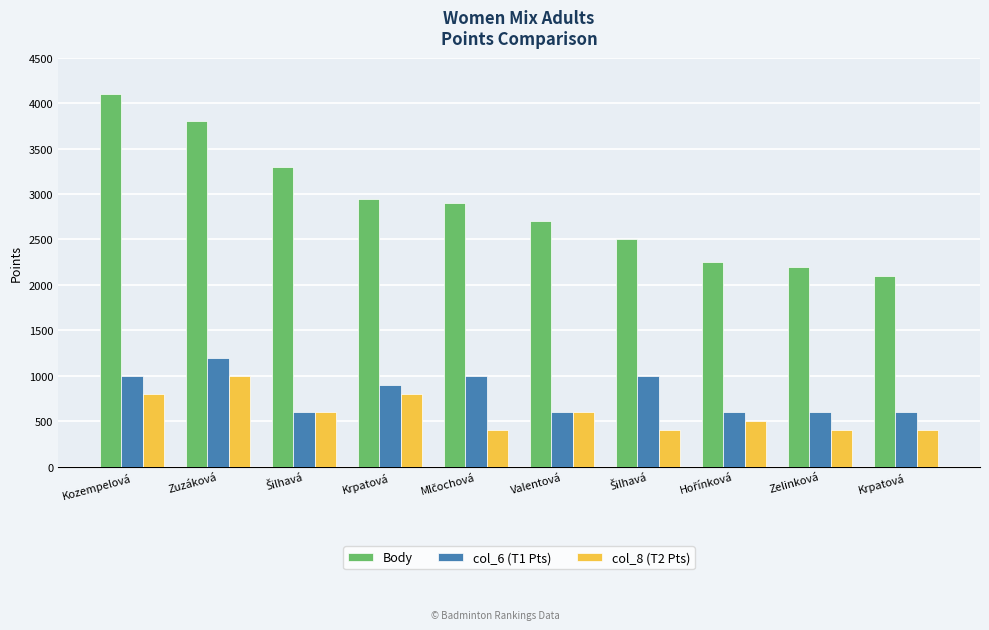

What is the sum of the col_8 (T2 Pts) values at Zelinková and Mlčochová?

800